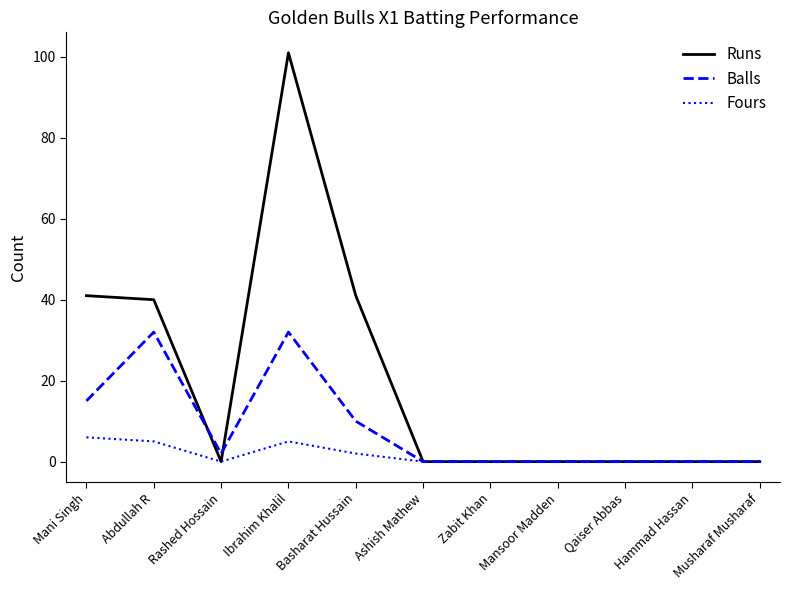

Count the number of data series in this chart.

3